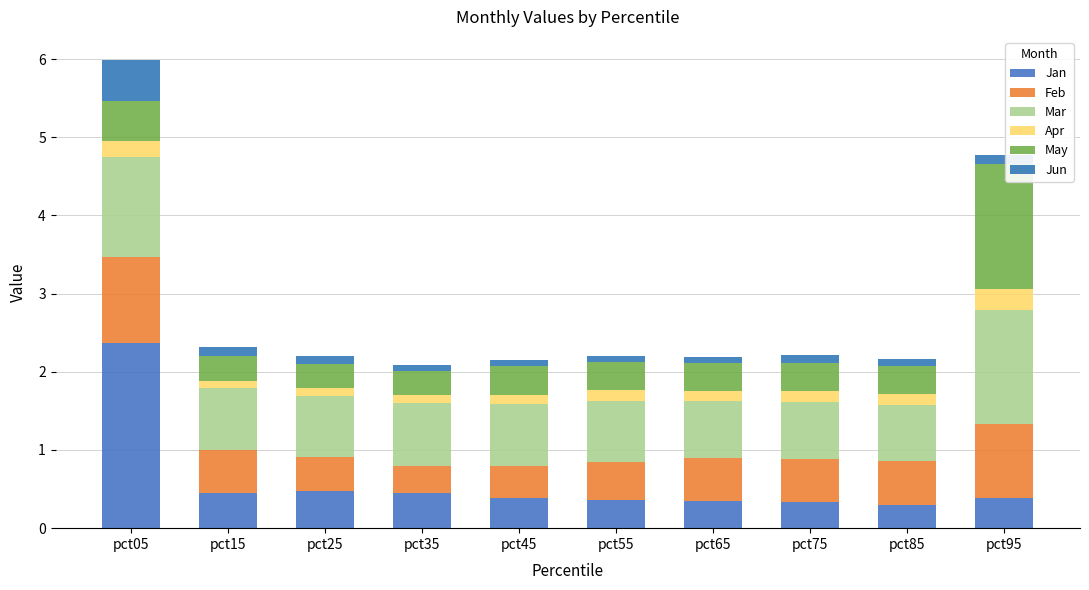

What is the average value of the Apr series?

0.1